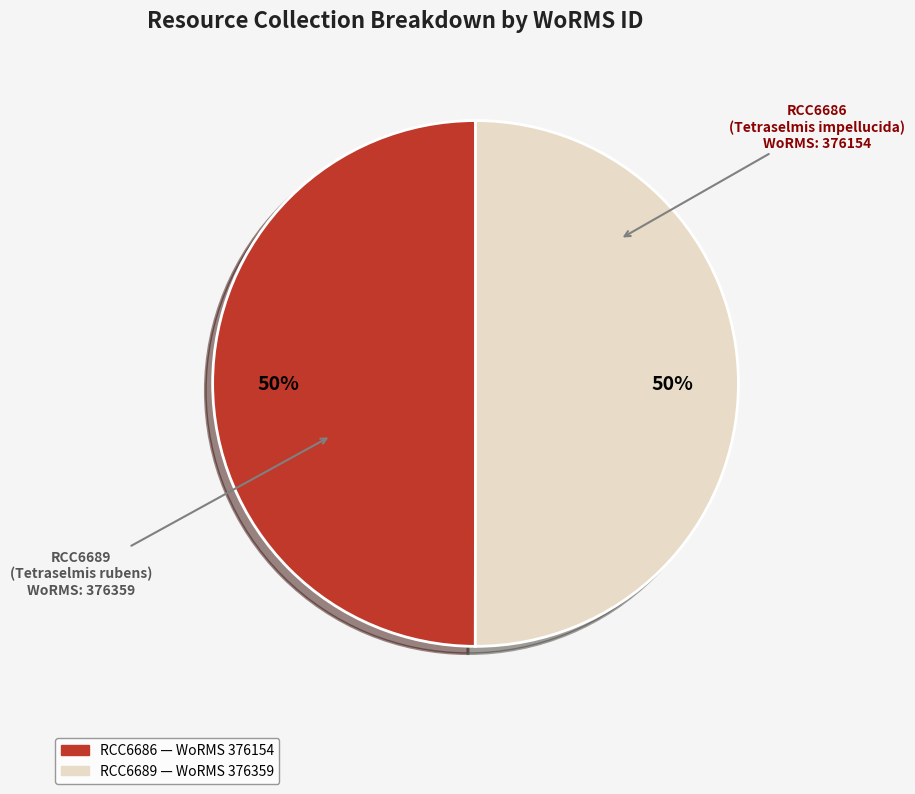

How many slices are in this pie chart?

2